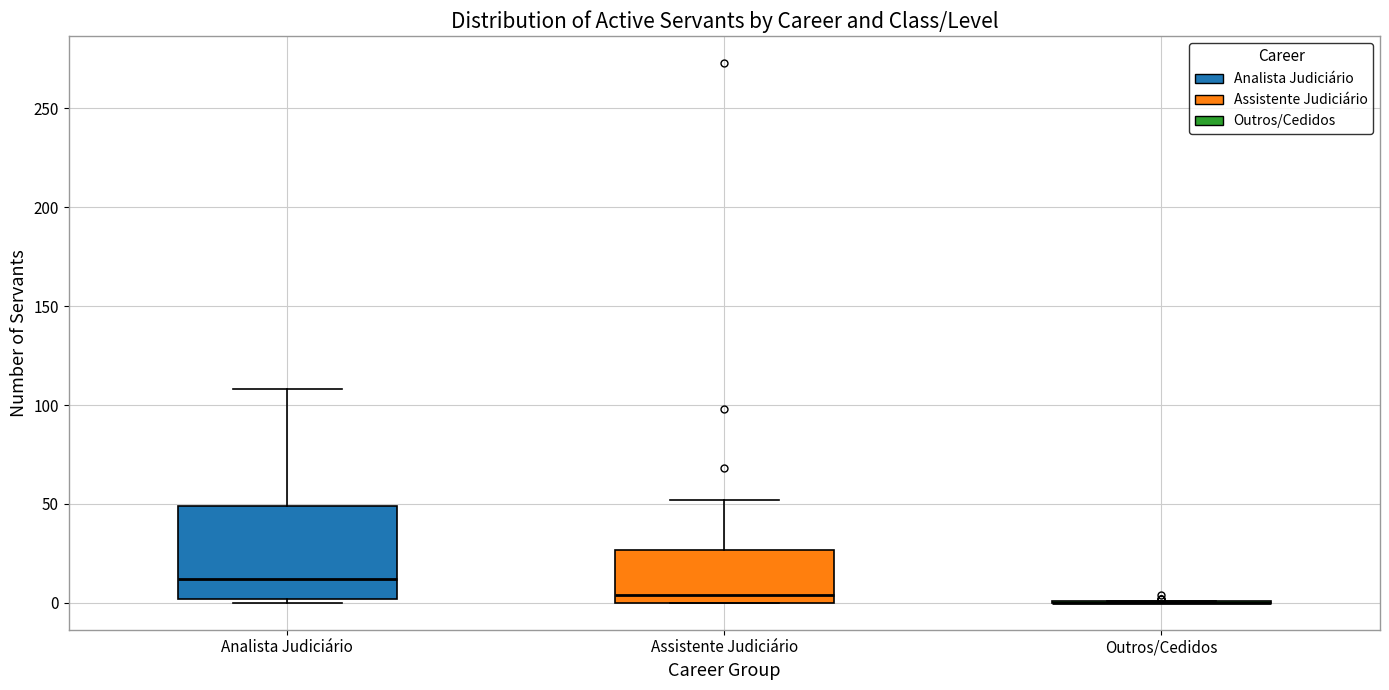

Reading left to right, transcribe this box plot: for each box, give where its median line is, the range the box spans, and where its two whiskers end, as read against the y-axis. The values are not printed on the chart, so give them approximately, as read against the axis.

Analista Judiciário: median 10, box 0 to 50, whiskers 0 (just below the box's lower edge) to 110
Assistente Judiciário: median 5, box 0 to 25, whiskers 0 to 50
Outros/Cedidos: box collapsed to a line at 0, whiskers 0 to 0